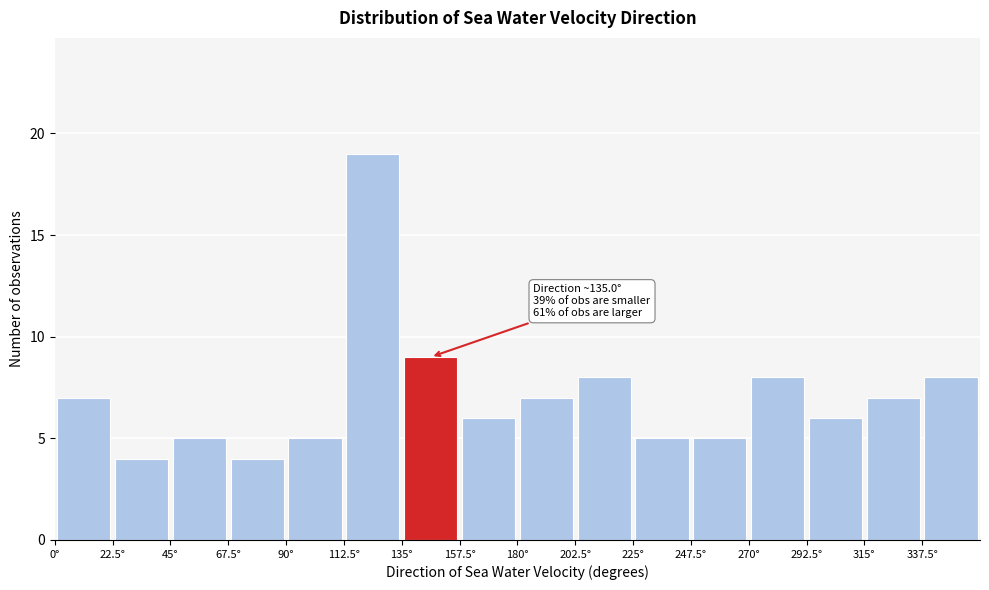

Over which range of the x-axis is the bar tallest?

112.5 to 135.0